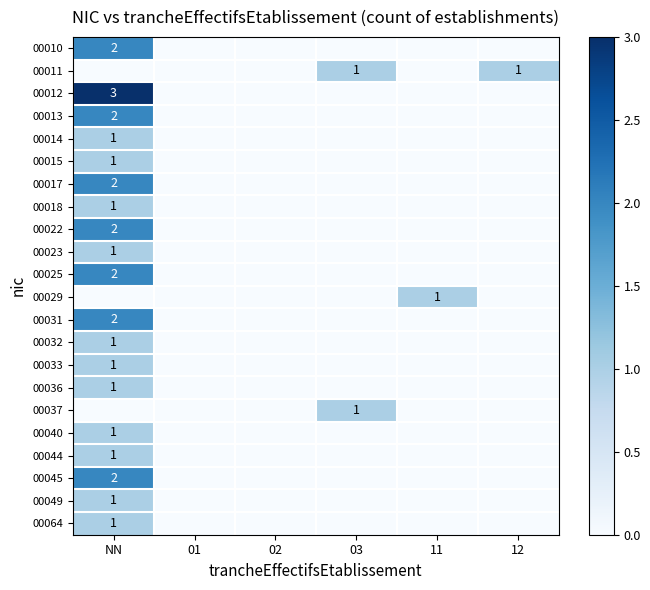

The 00029 series shows 0 at 11. True or false?

False